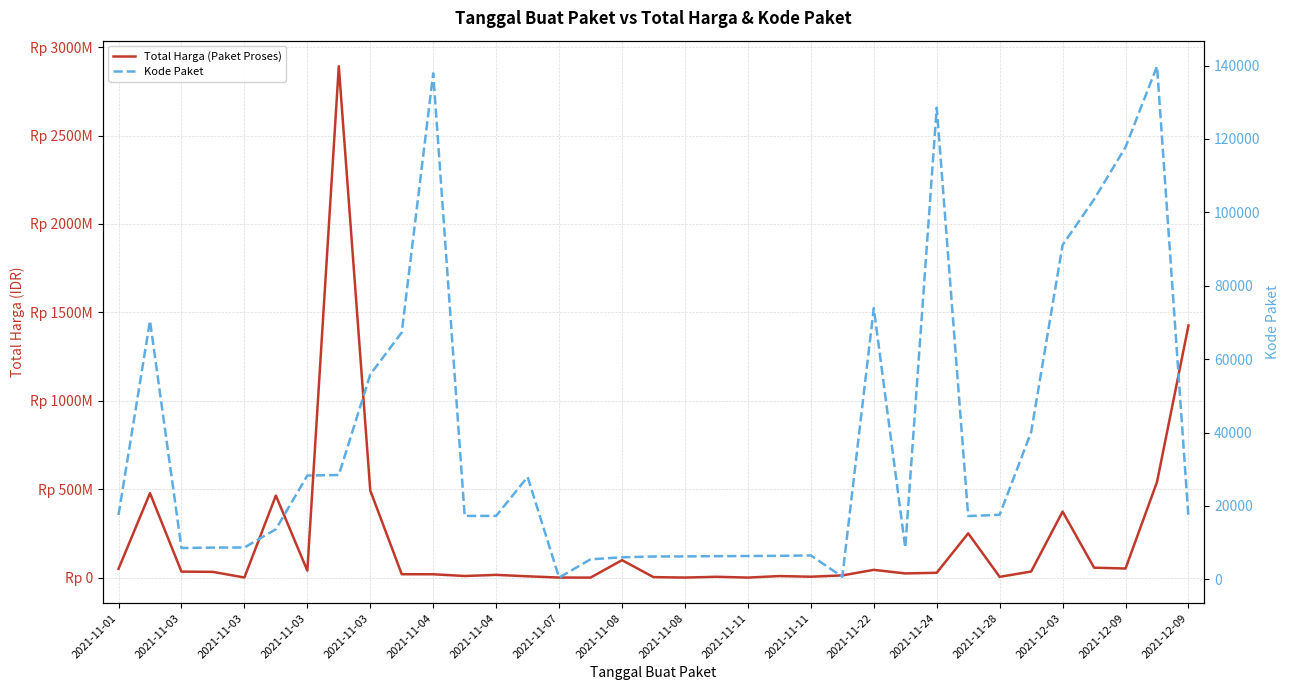

True or false: Total Harga (Paket Proses) has a value of 187871 at 2021-11-07.

False